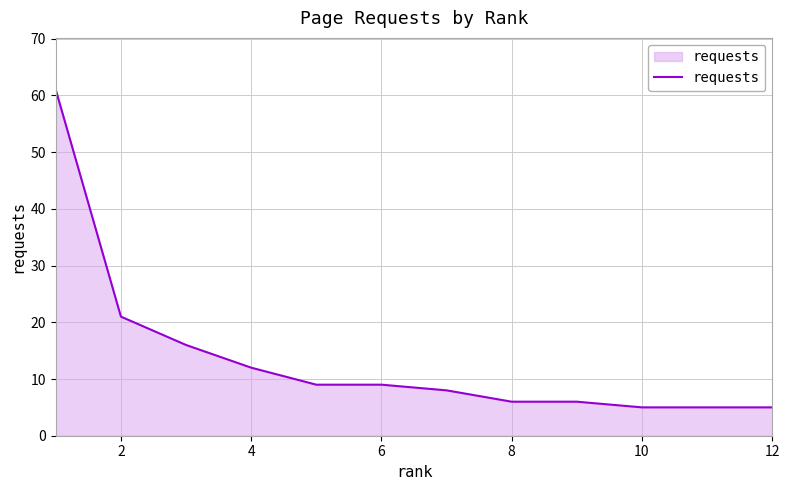

What is the smallest value displayed?

5